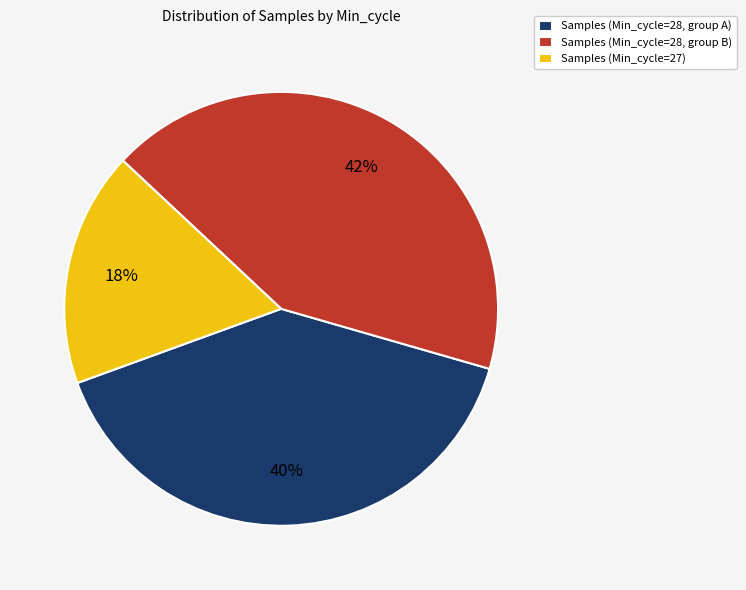

Is Samples (Min_cycle=28, group B) the majority of the pie?

No